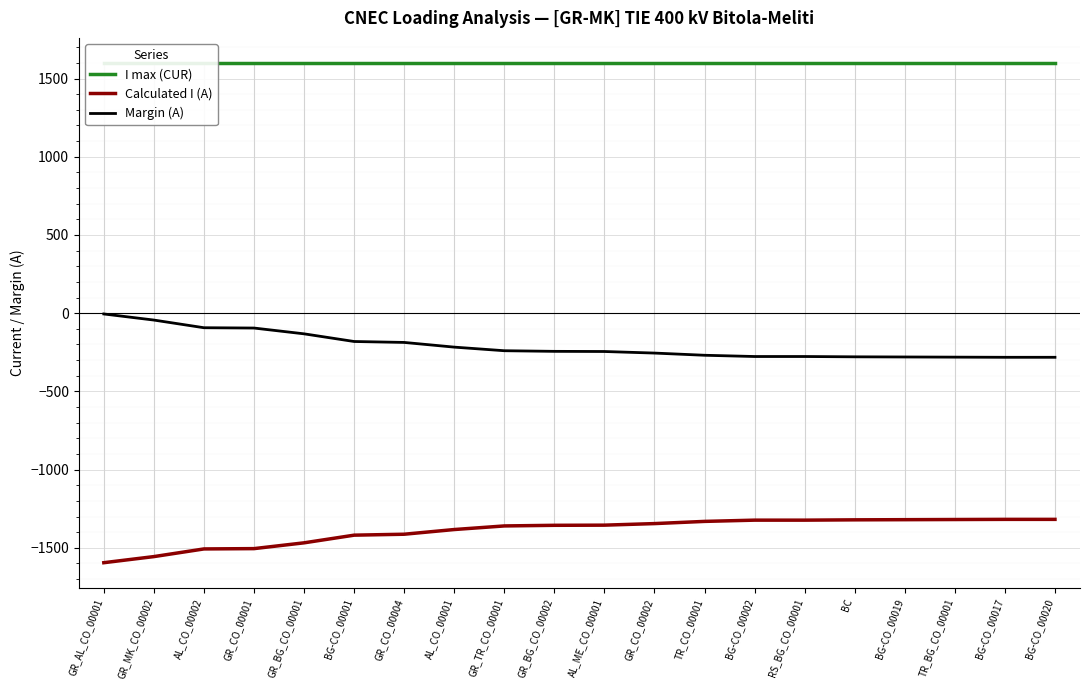

What is the difference between the highest and lowest values at AL_ME_CO_00001?

2955